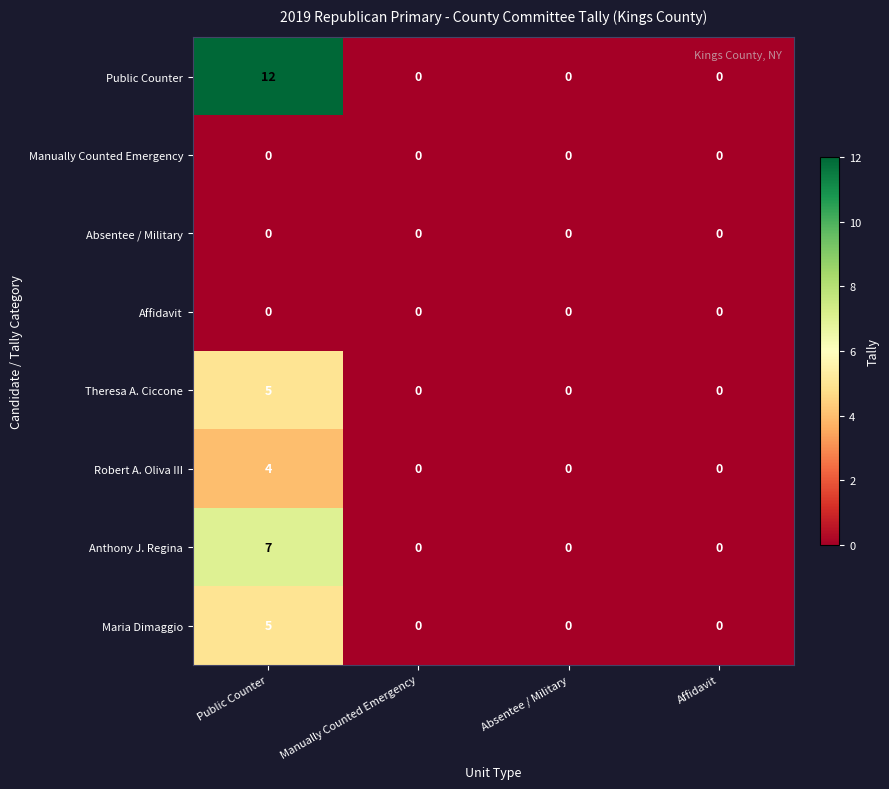

The Public Counter series shows 0 at Manually Counted Emergency. True or false?

True